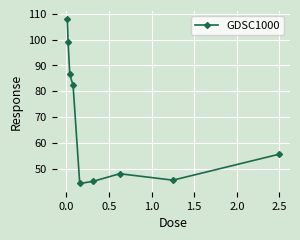

Count the number of values greater than 55.

5